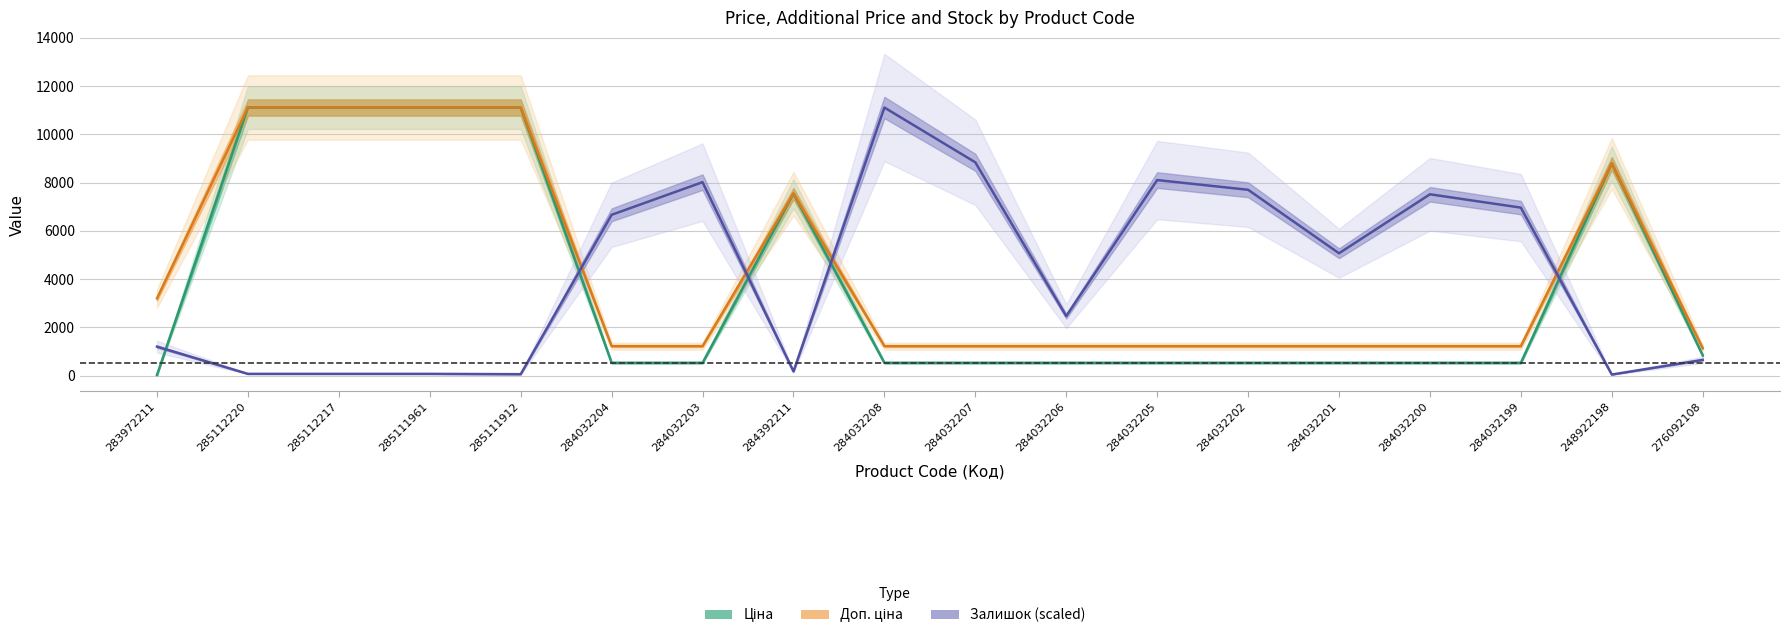

Which series has the largest range (max minus min)?

Ціна